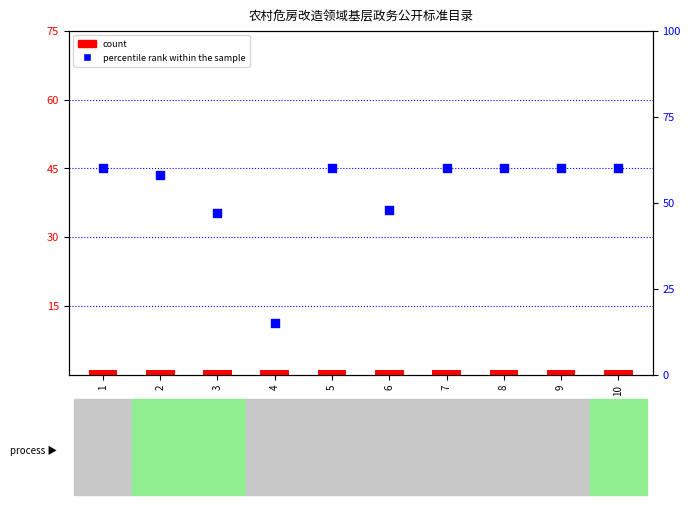

At how many categories does at least one series exceed 22?

9